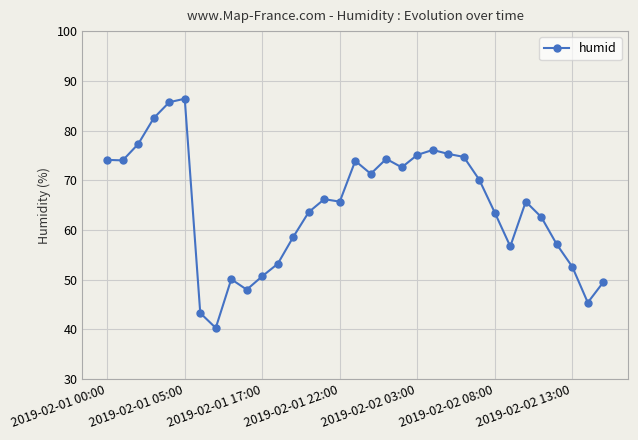

What is the difference between the second highest and second lowest values?

42.4